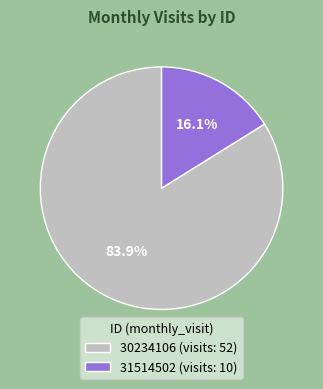

Is there any slice that represents more than half of the pie?

Yes